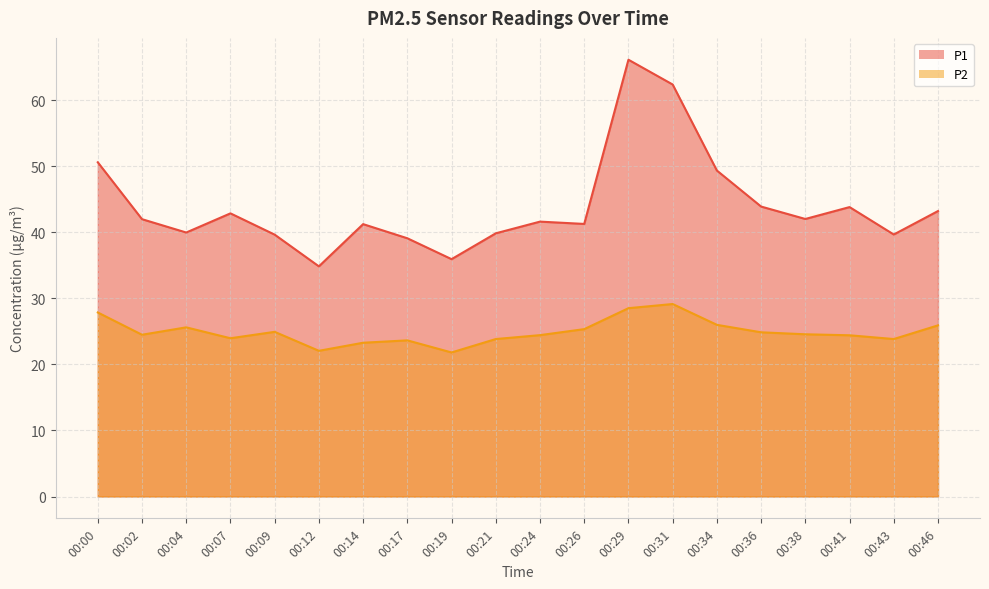

Rank the series by their average value, from highest to lowest.

P1, P2